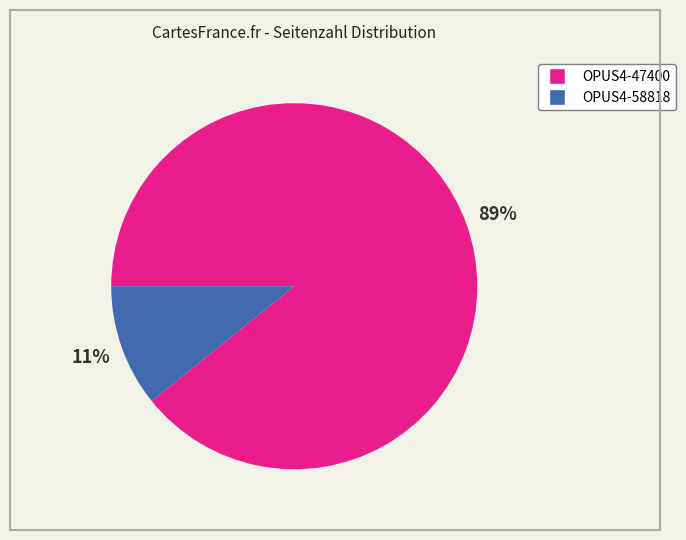

Is the sum of OPUS4-47400 and OPUS4-58818 greater than half?

Yes